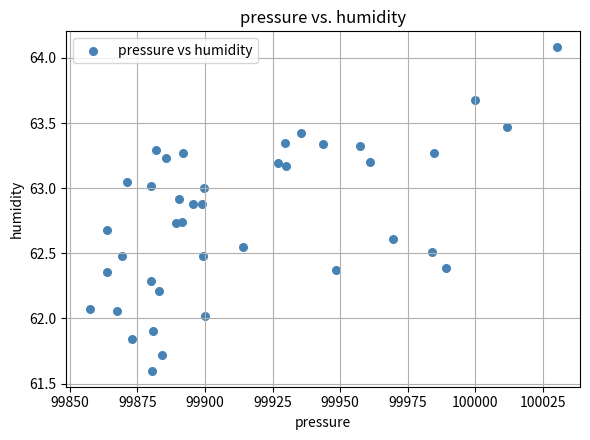

What is the range of X values (max minus min)?

172.6